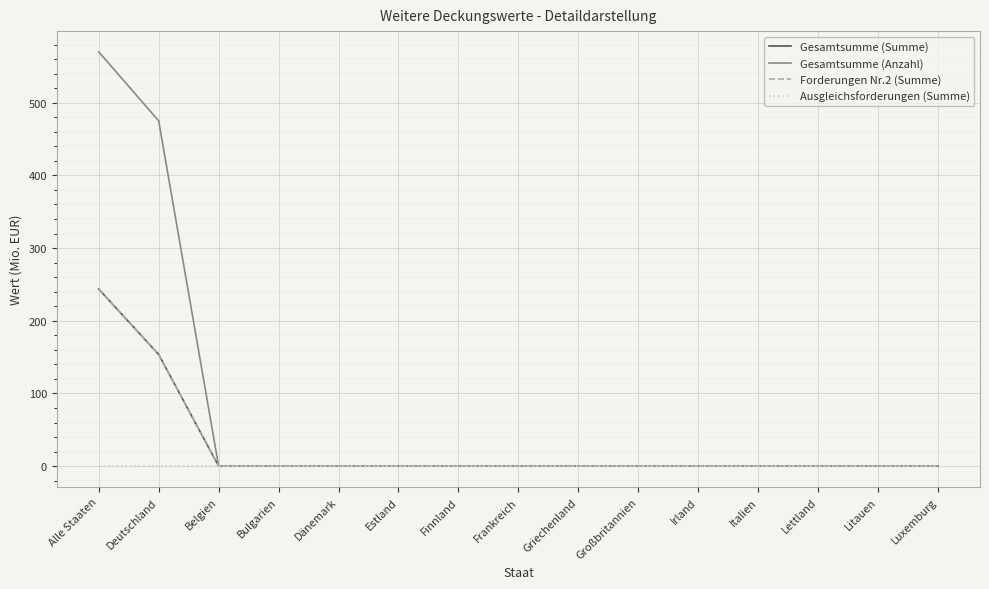

Does the chart have visible grid lines?

Yes